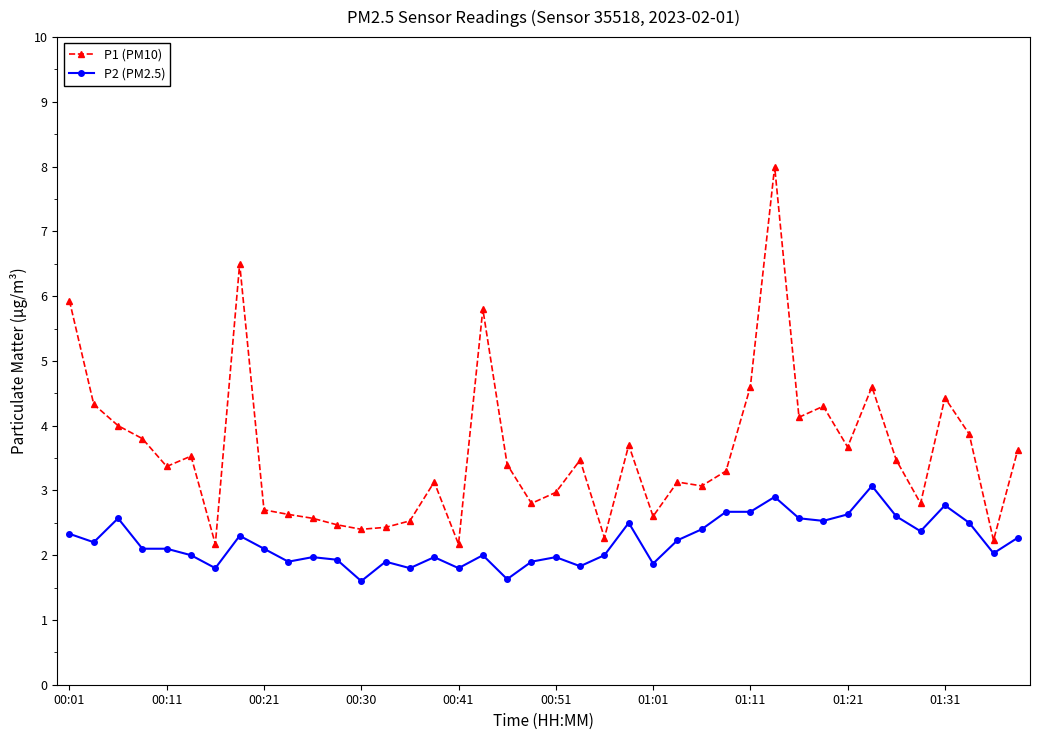

Which series has the largest range (max minus min)?

P1 (PM10)